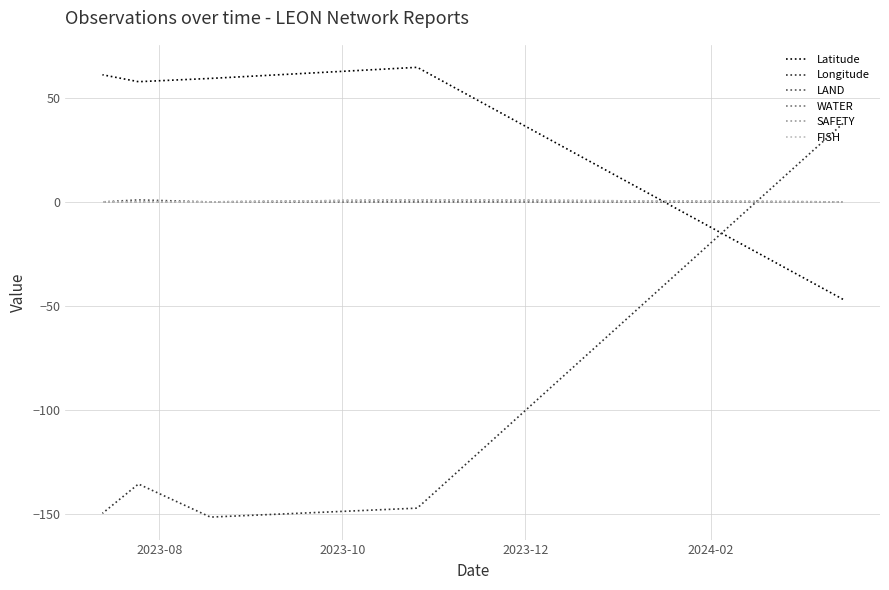

The value of WATER at 2023-08 is 0.5. True or false?

False